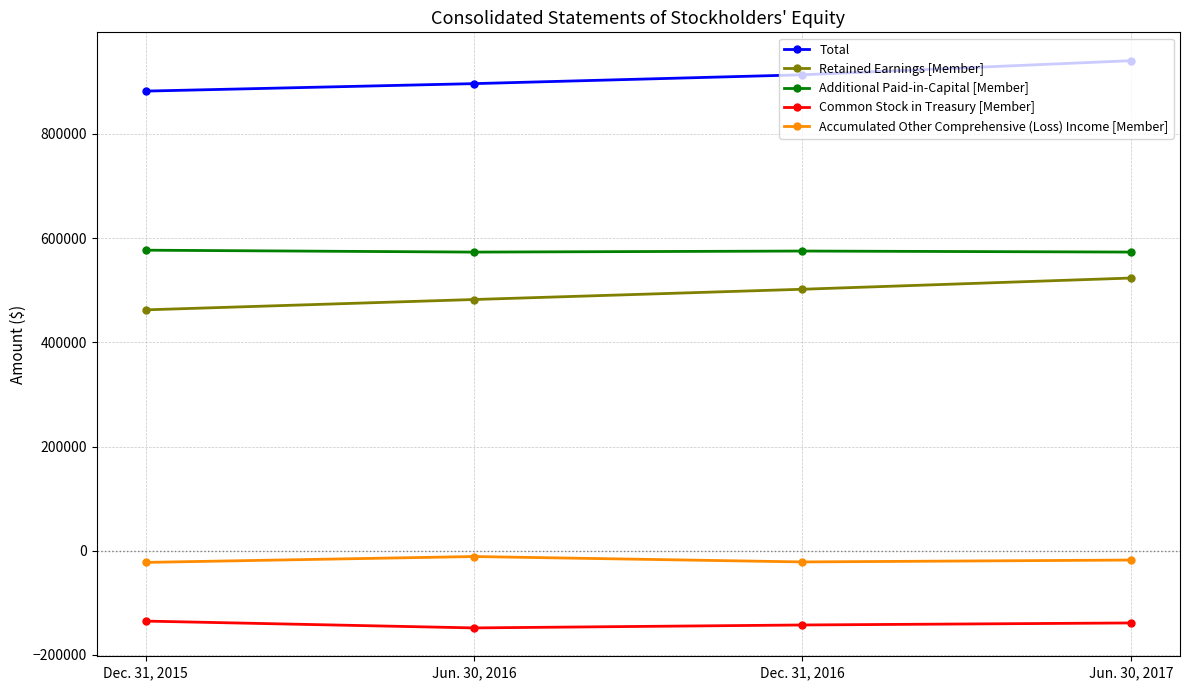

What is the difference between the highest and lowest values at Jun. 30, 2017?

1078975